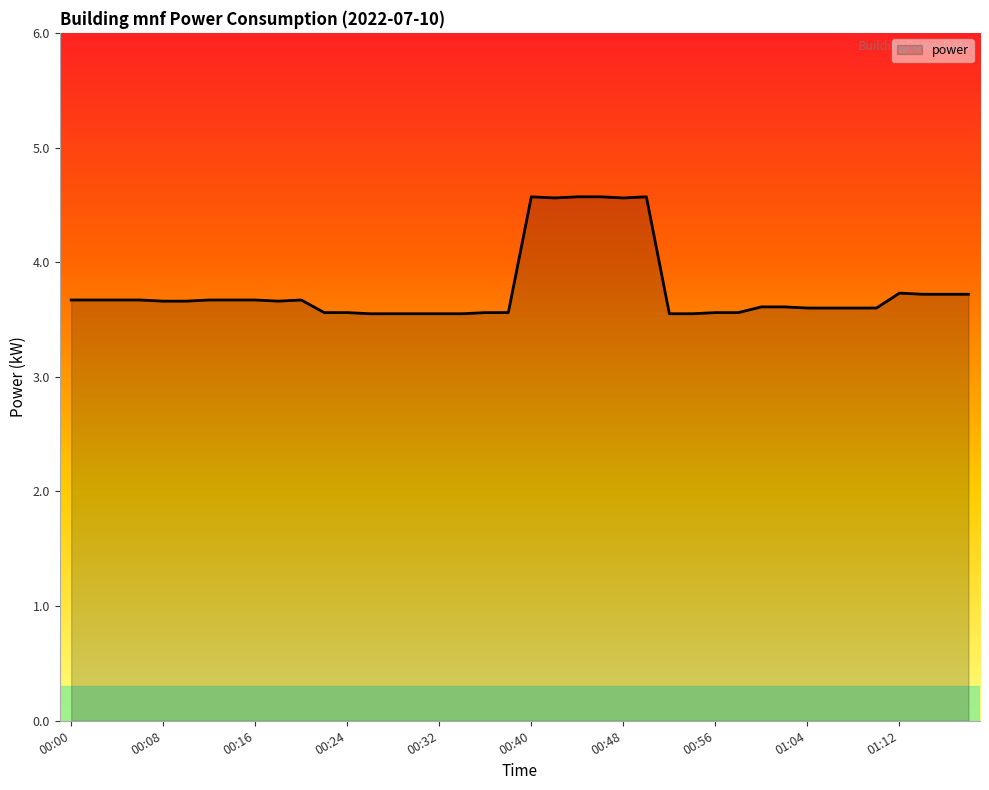

What is the difference between the maximum and minimum values?

1.0